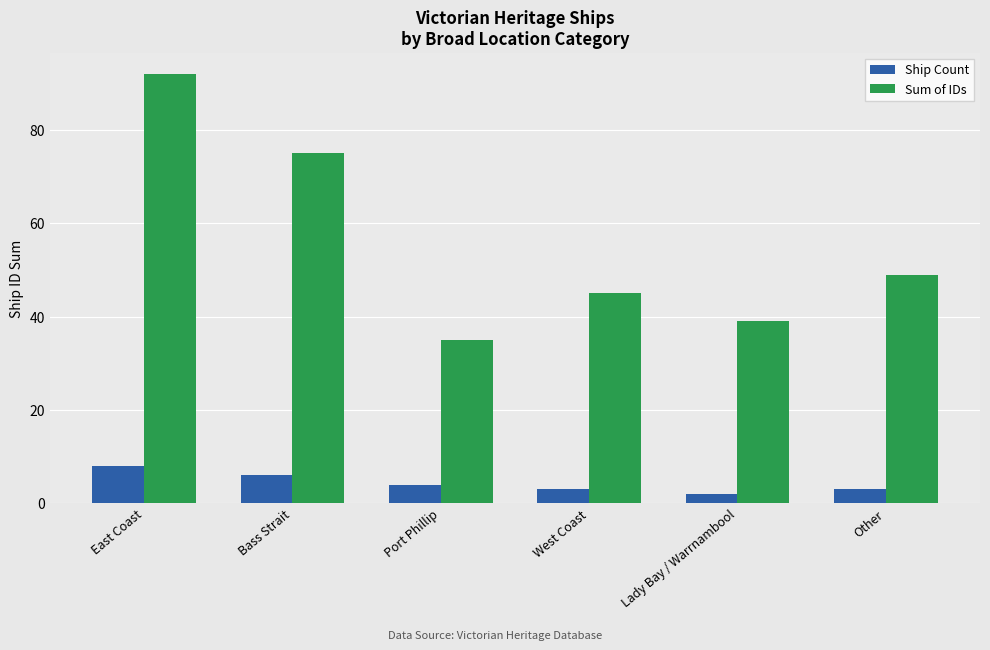

Reading left to right, transcribe all the data shown in this chart.

Ship Count: East Coast=8	Bass Strait=6	Port Phillip=4	West Coast=3	Lady Bay / Warrnambool=2	Other=3
Sum of IDs: East Coast=92	Bass Strait=75	Port Phillip=35	West Coast=45	Lady Bay / Warrnambool=39	Other=49